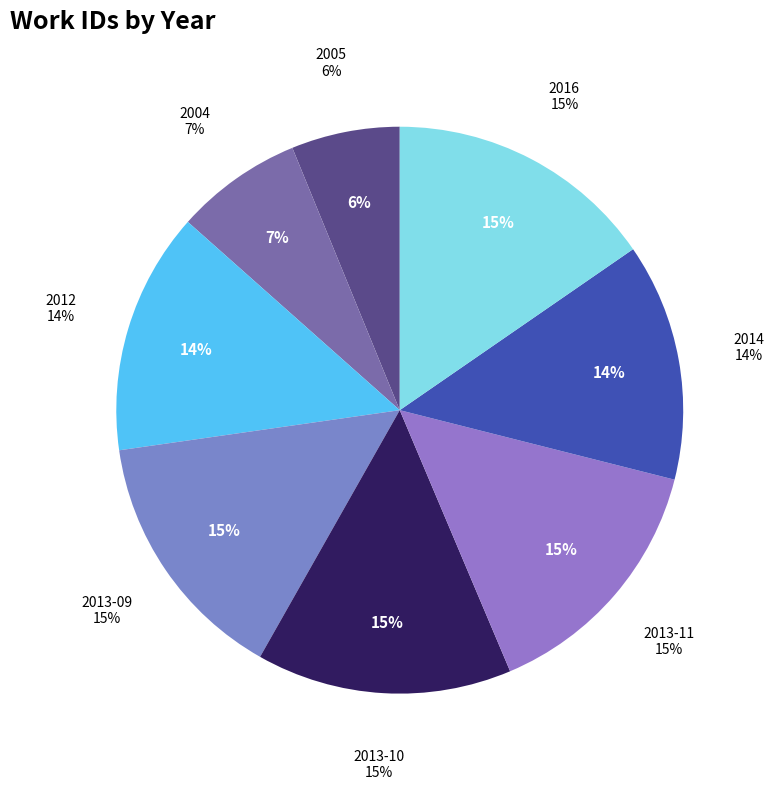

To the nearest percent, what percentage of the pie is 2012?

14%